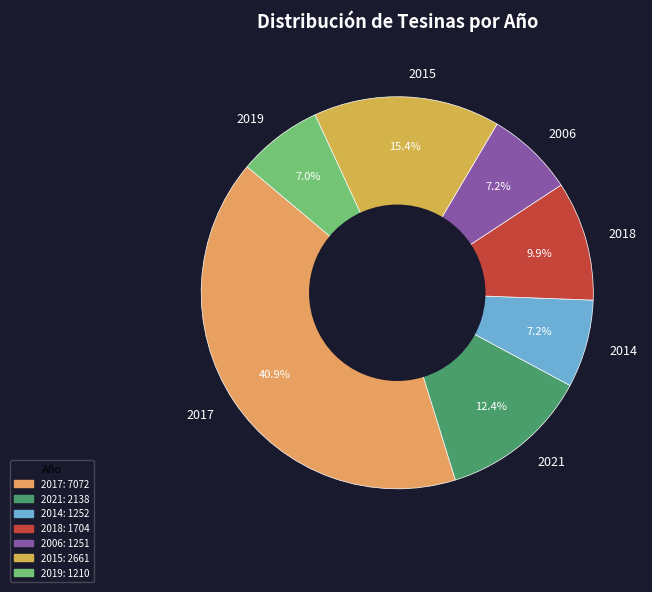

To the nearest percent, what percentage of the pie is 2017?

41%